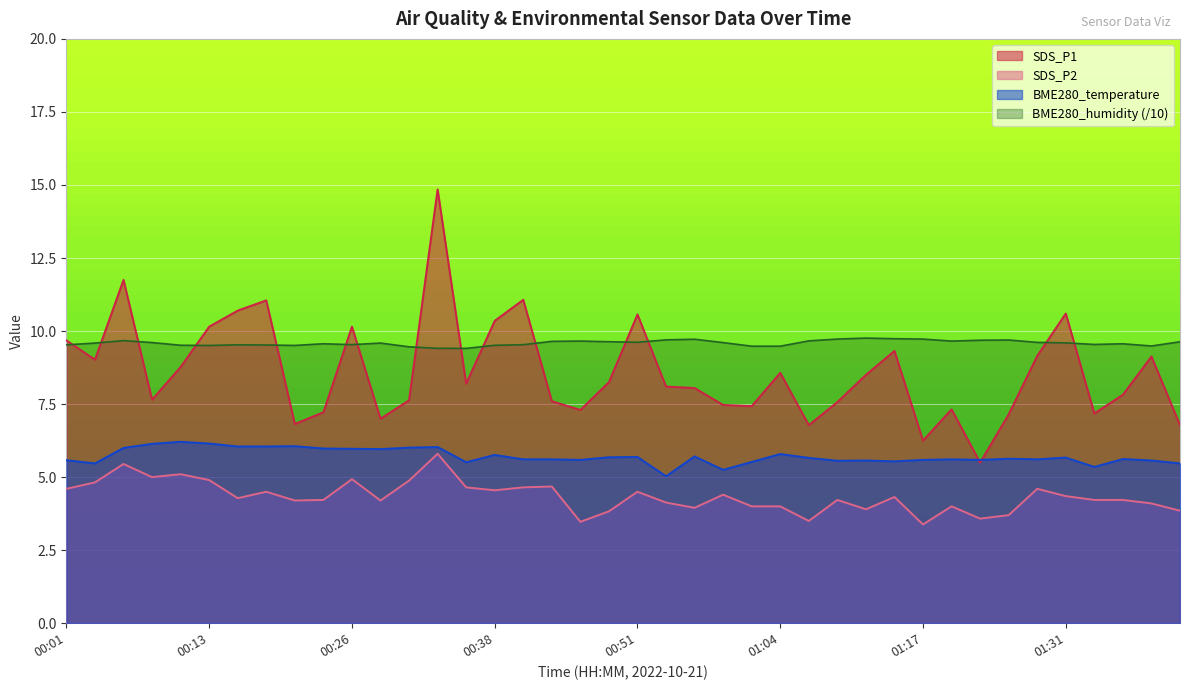

What is the label of the 37th point from the right?

00:09